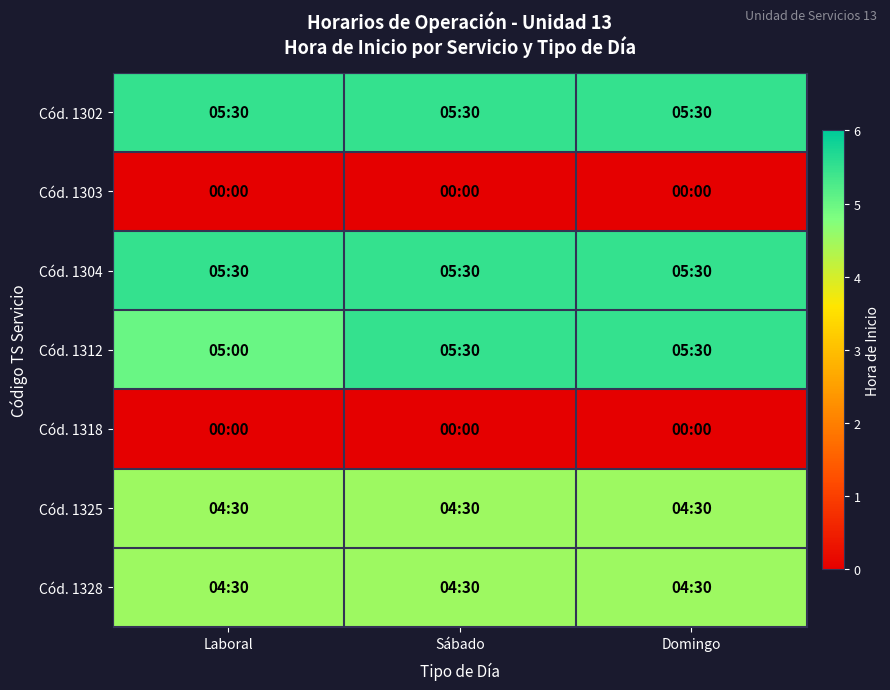

Reading left to right, transcribe all the data shown in this chart.

Cód. 1302: Laboral=5.5	Sábado=5.5	Domingo=5.5
Cód. 1303: Laboral=0.0	Sábado=0.0	Domingo=0.0
Cód. 1304: Laboral=5.5	Sábado=5.5	Domingo=5.5
Cód. 1312: Laboral=5.0	Sábado=5.5	Domingo=5.5
Cód. 1318: Laboral=0.0	Sábado=0.0	Domingo=0.0
Cód. 1325: Laboral=4.5	Sábado=4.5	Domingo=4.5
Cód. 1328: Laboral=4.5	Sábado=4.5	Domingo=4.5